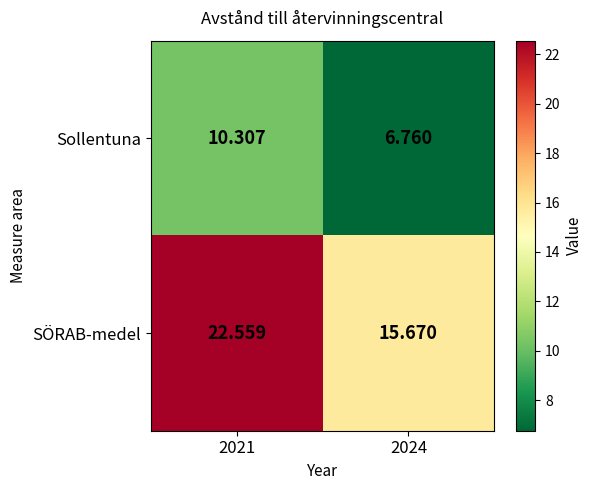

Is the value of SÖRAB-medel at 2024 greater than the value of Sollentuna at 2024?

Yes